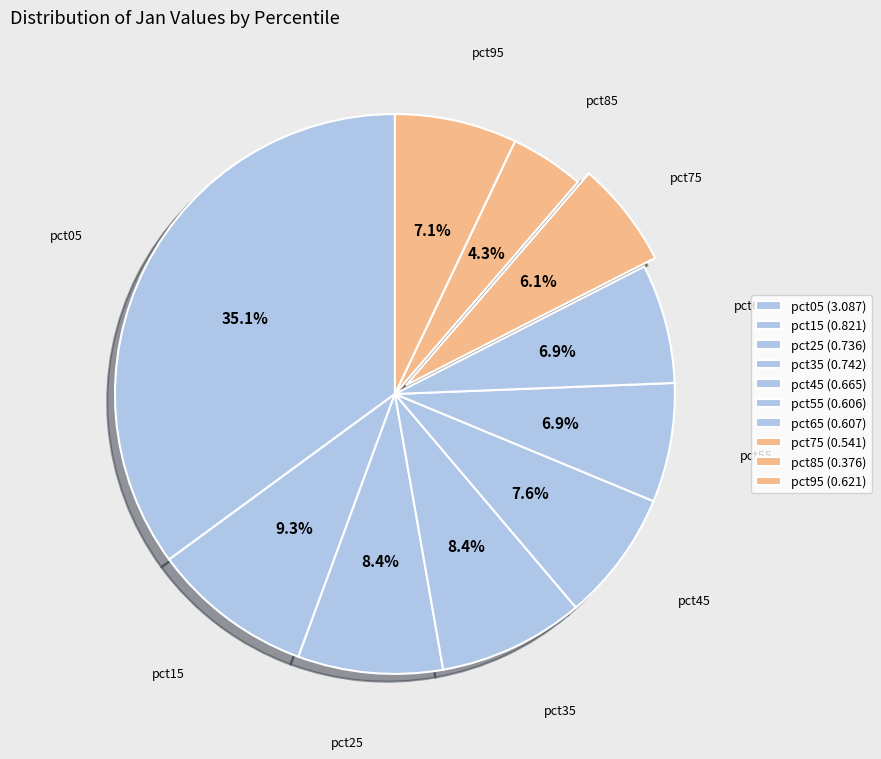

Combined, what portion of the pie is pct65 and pct45?

14.4%